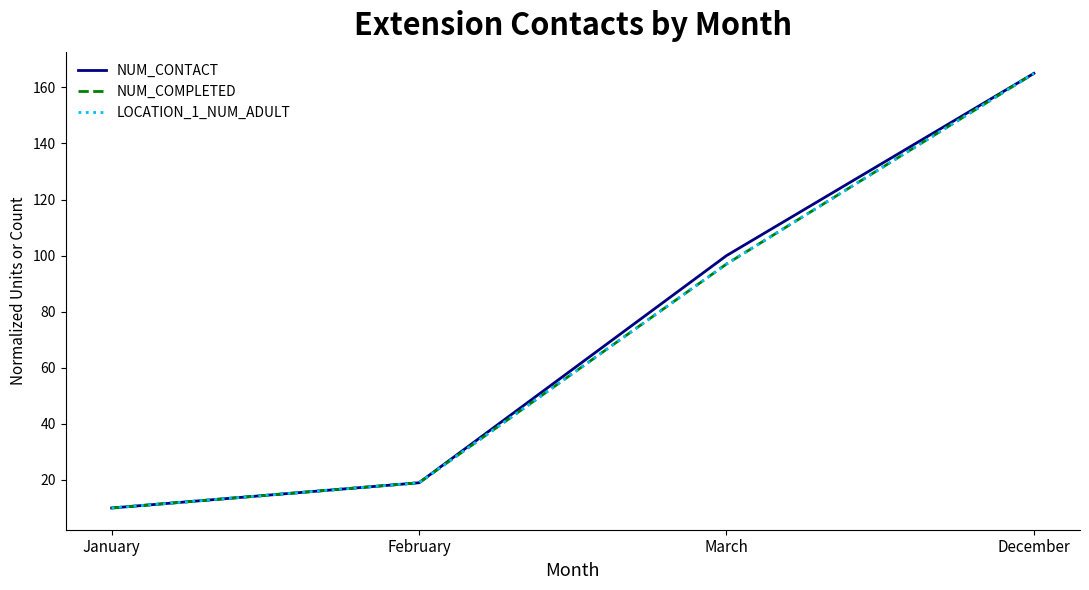

Is this an area chart (filled region under the line)?

No